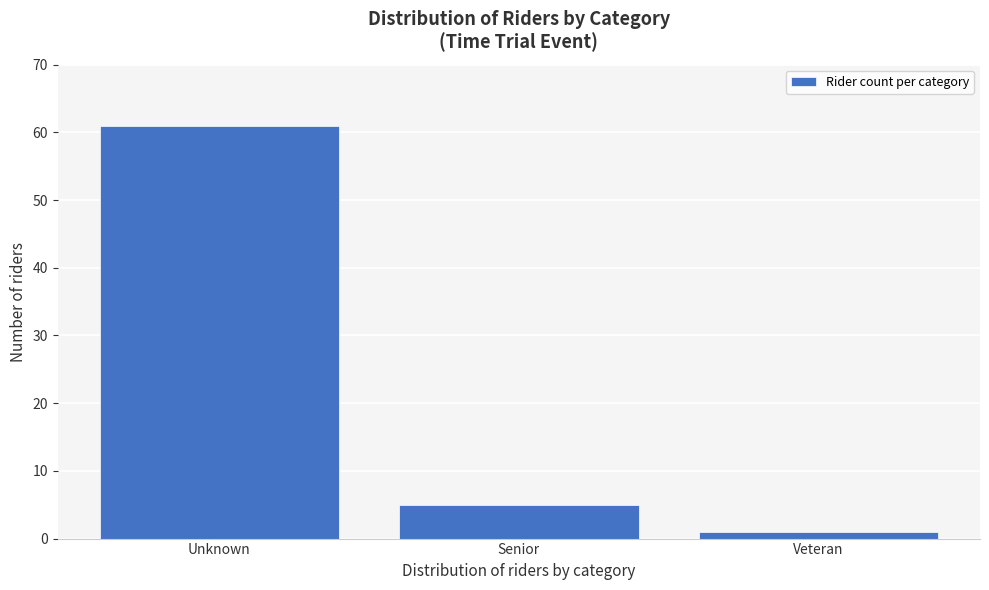

Reading left to right, list all the values displayed in this chart.

61	5	1